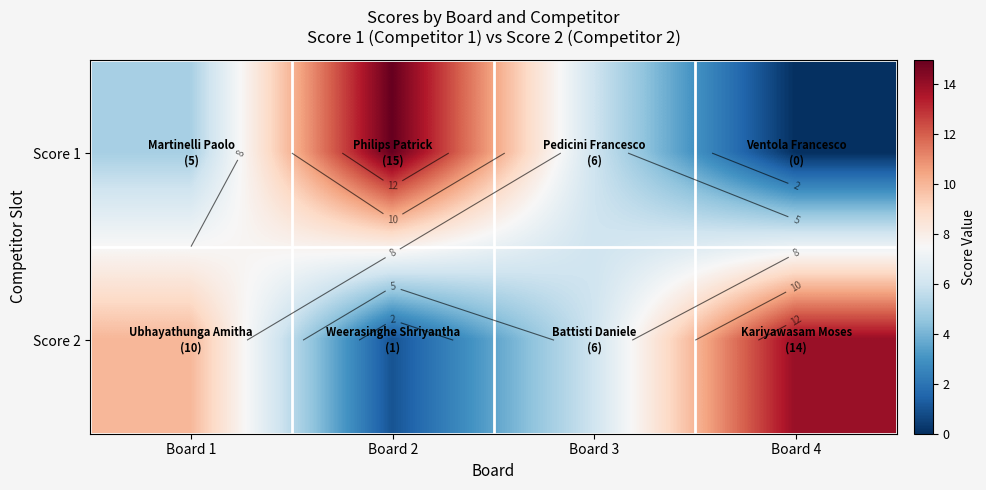

Which category has the lowest value across all series?

Board 4